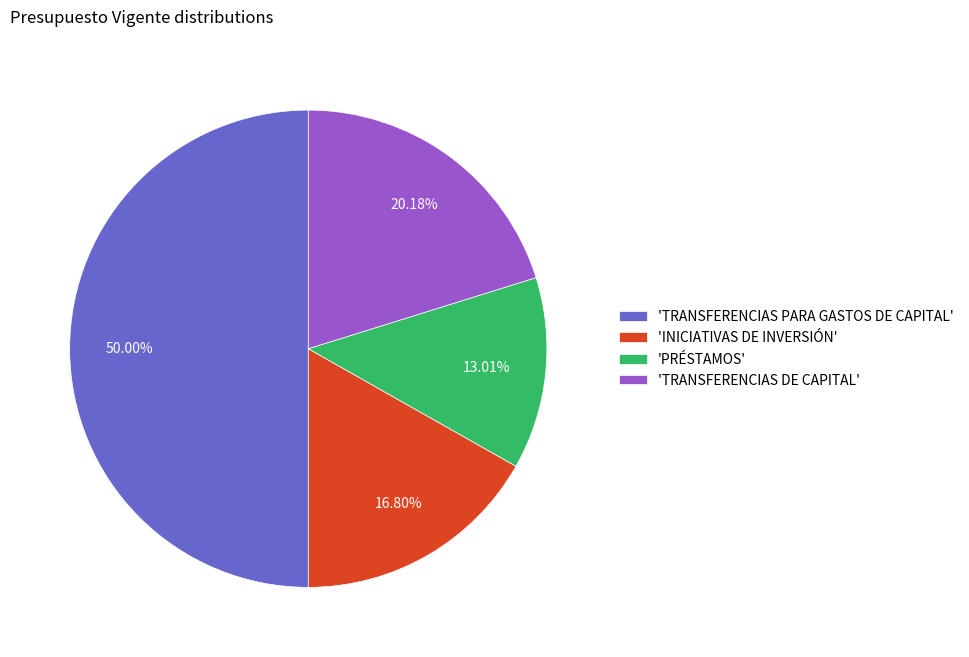

Does 'TRANSFERENCIAS DE CAPITAL' represent more than half of the total?

No